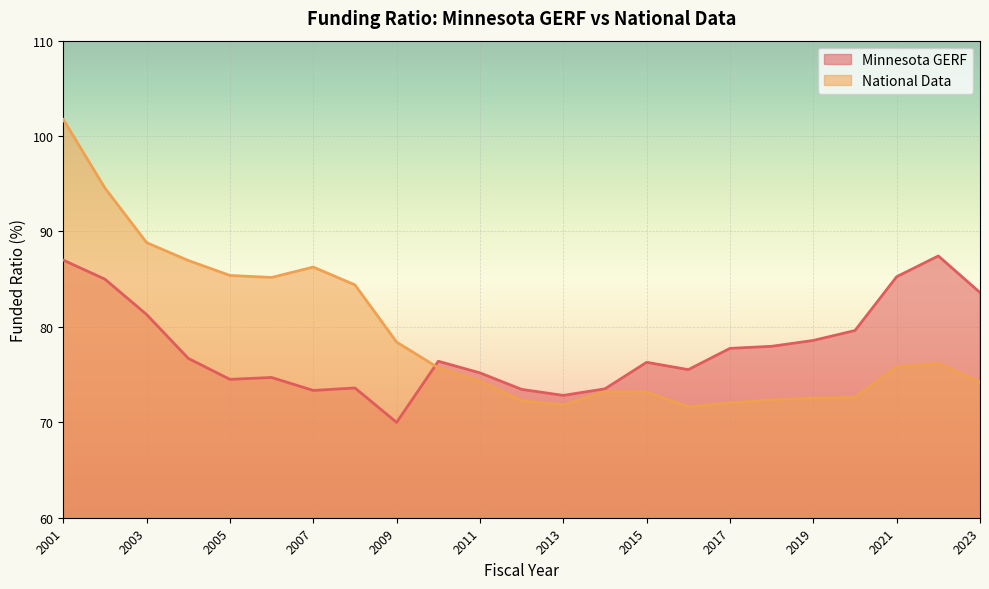

How many lines are shown in the chart?

2